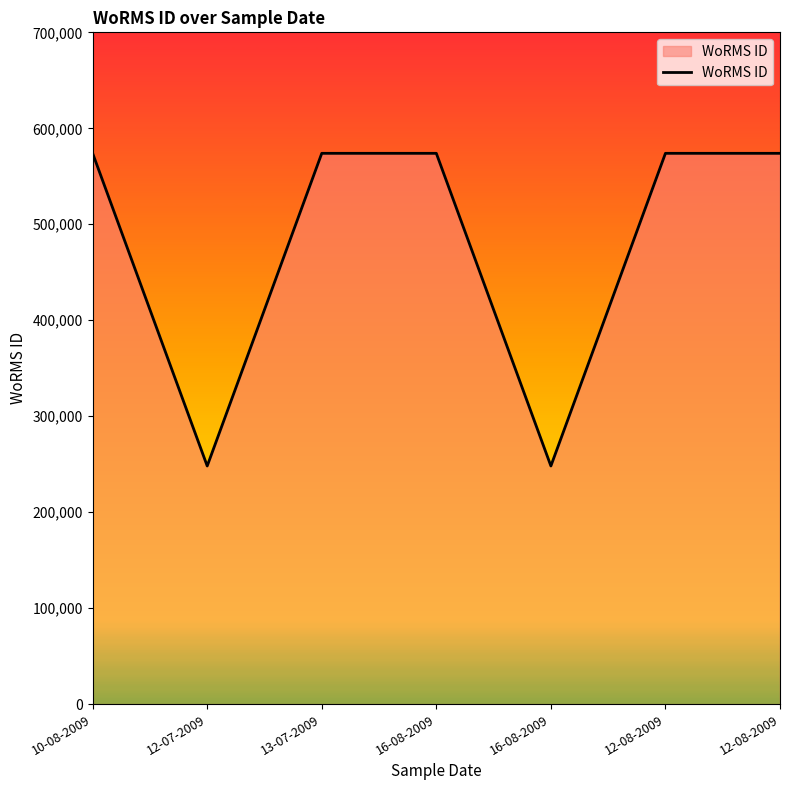

The value at 16-08-2009 is 248148. True or false?

True